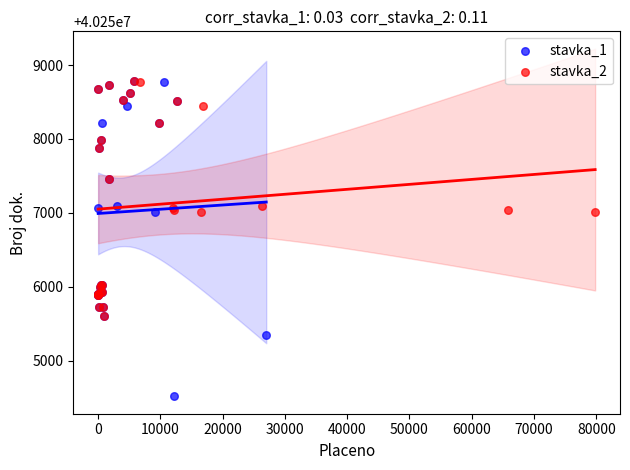

Which series has the largest Y range (max minus min)?

stavka_1